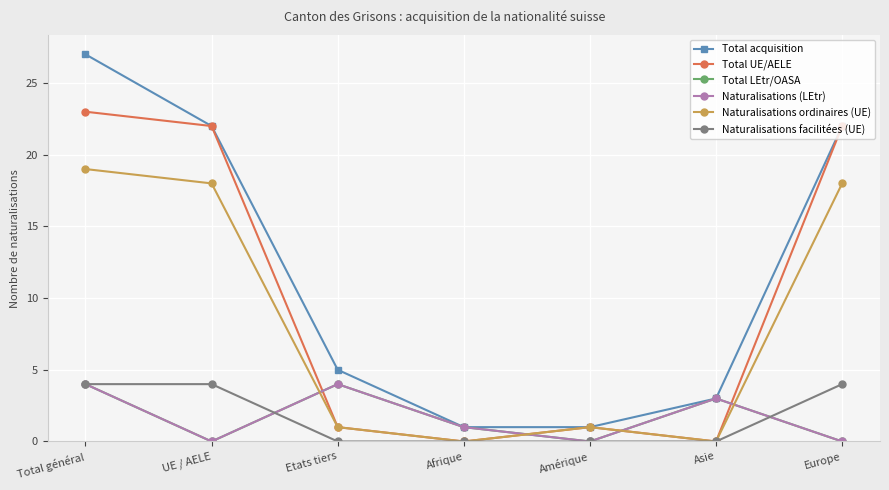

Does the chart display data point markers on the line(s)?

Yes